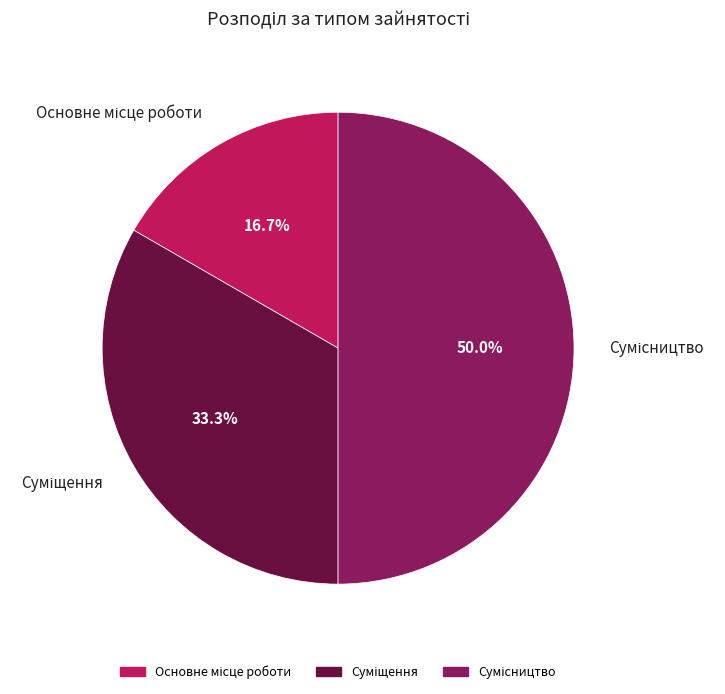

Count the number of slices in the pie.

3